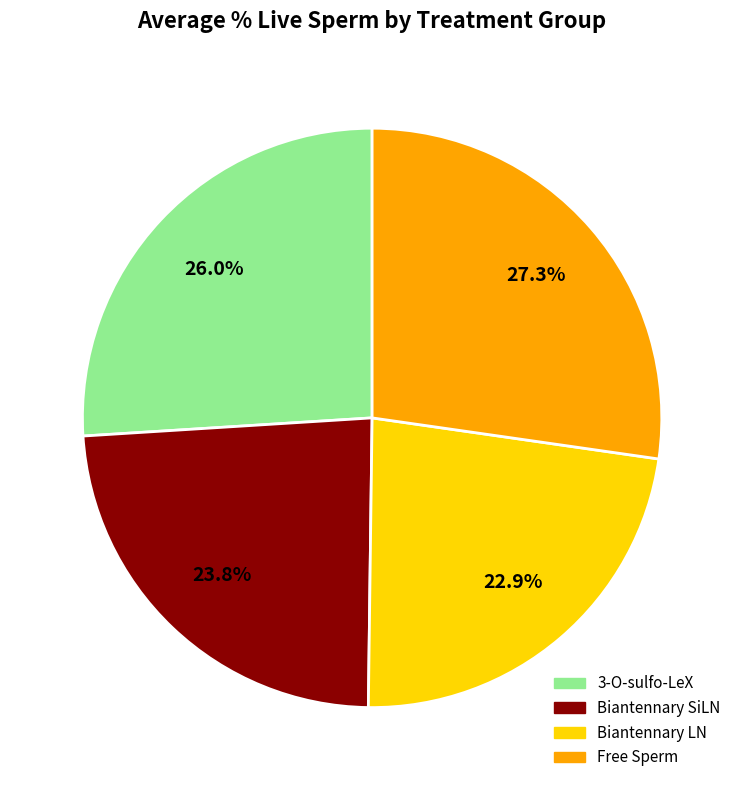

Which slice is the largest?

Free Sperm